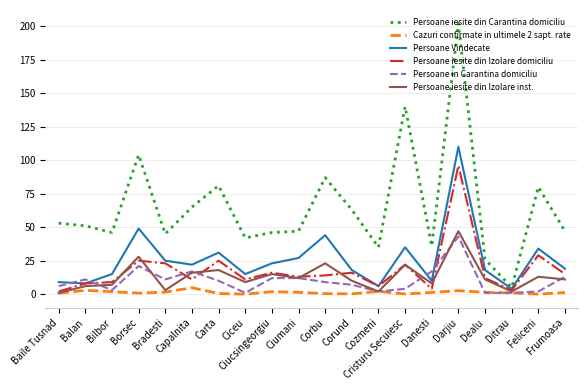

What is the maximum value shown in the chart?

202.0